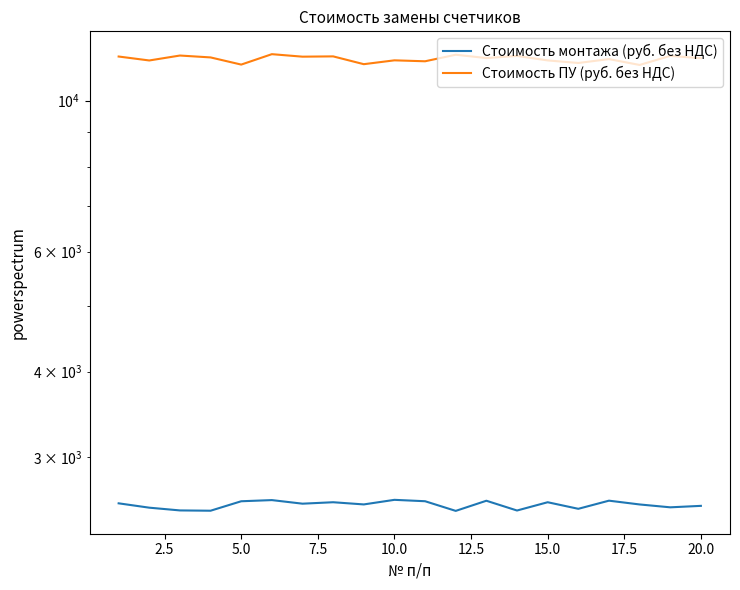

At how many categories does at least one series exceed 7531?

20